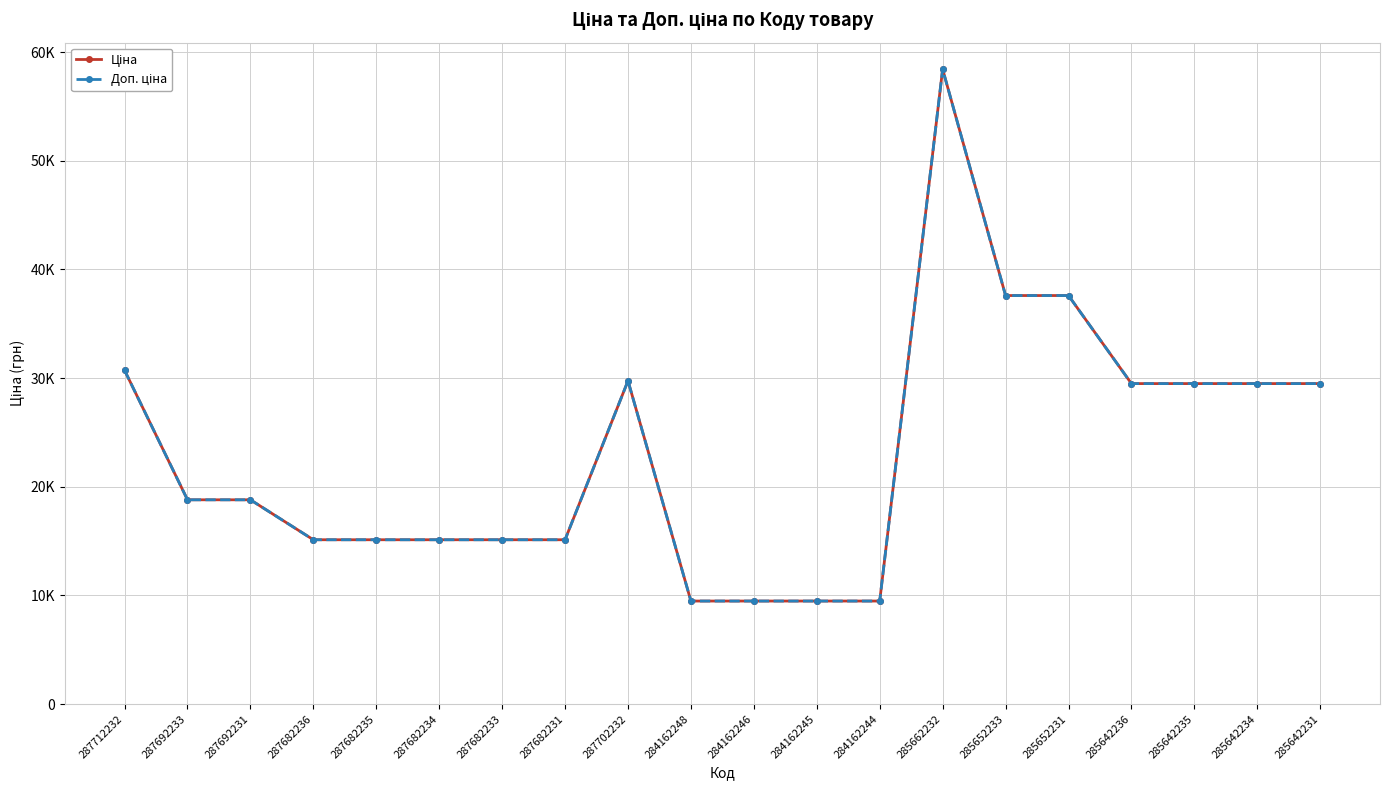

True or false: Ціна and Доп. ціна cross at least once.

False